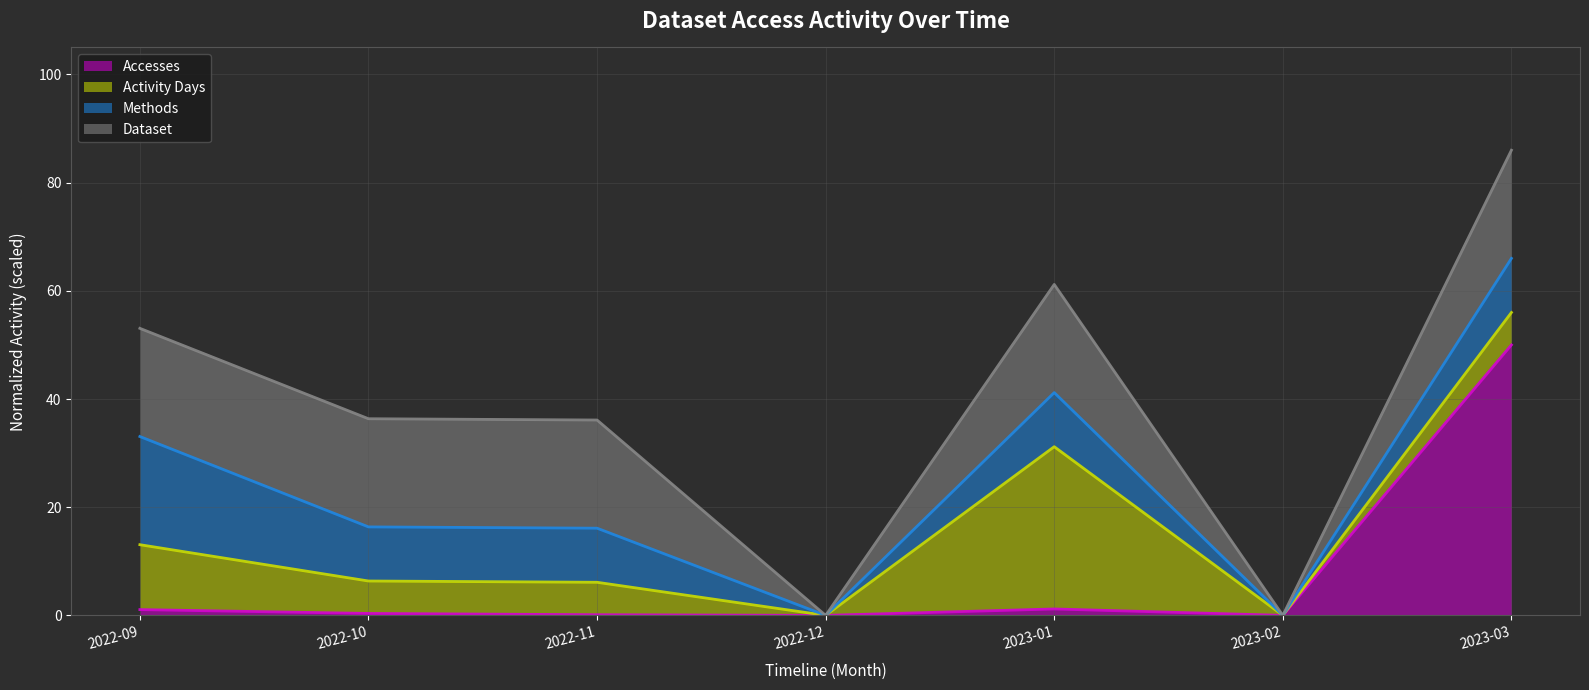

Which series has the largest total across all categories?

Dataset (line)